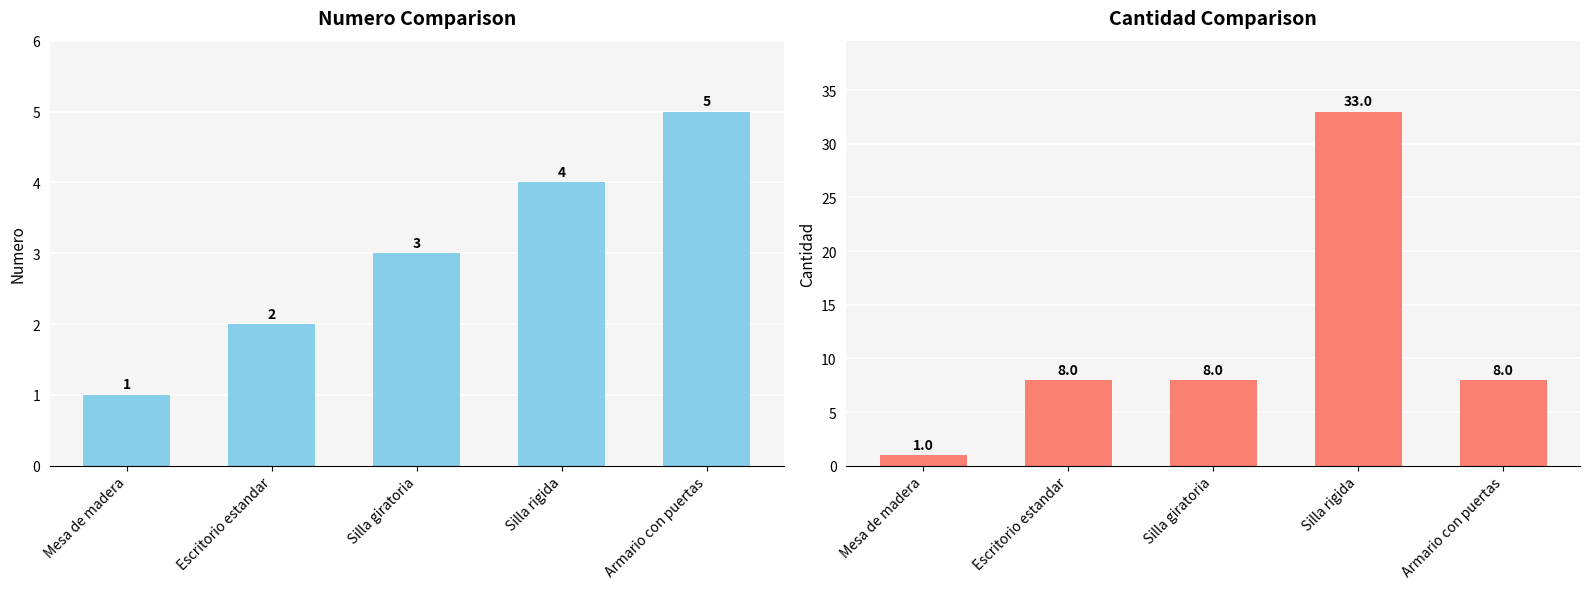

Which series has the largest total across all categories?

cantidad